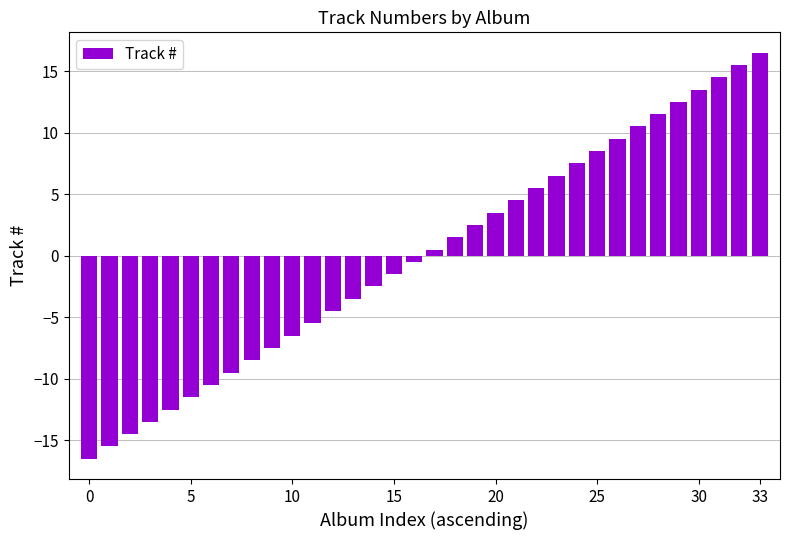

How many distinct data groups are displayed?

1